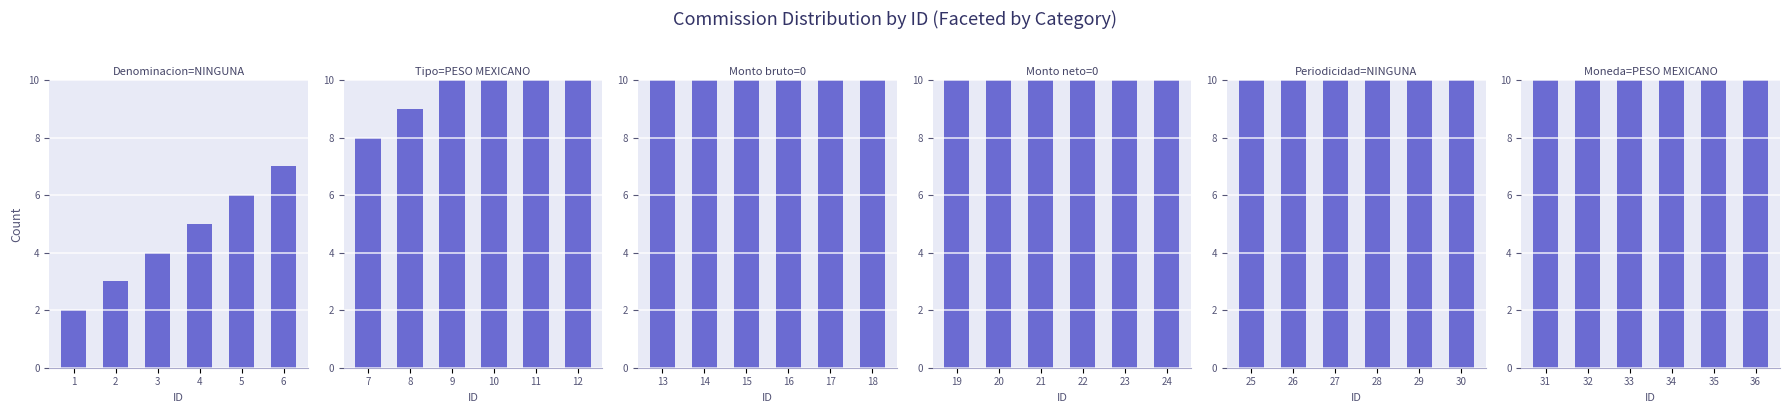

What is the minimum value shown in the chart?

2